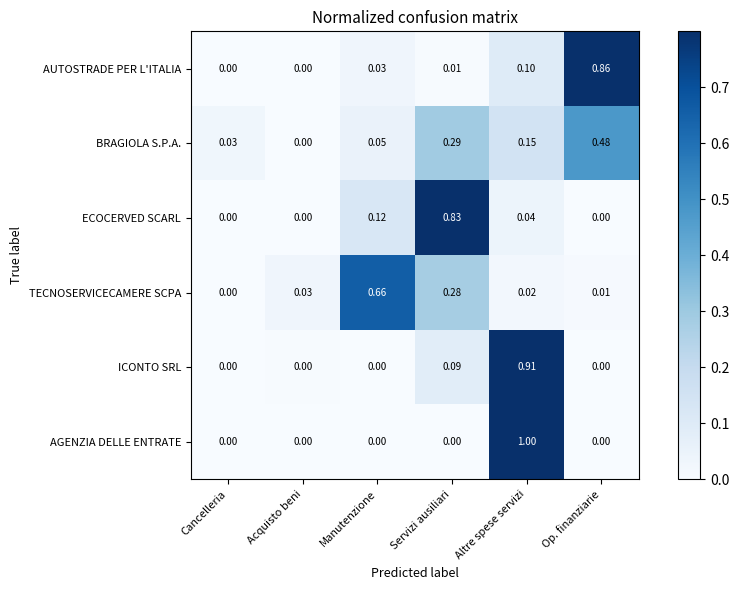

Between Servizi ausiliari and Altre spese servizi, which series saw the biggest shift?

AGENZIA DELLE ENTRATE